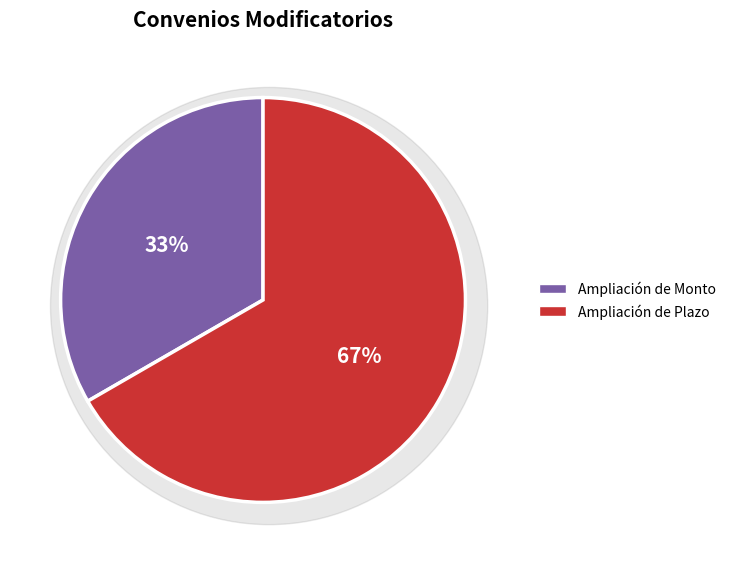

How many slices are in this pie chart?

2